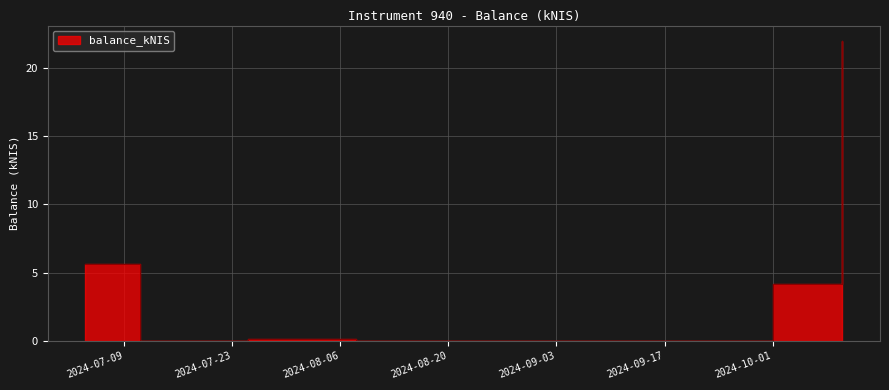

The chart shows a value of 0.0 at 2024-08-22. True or false?

True